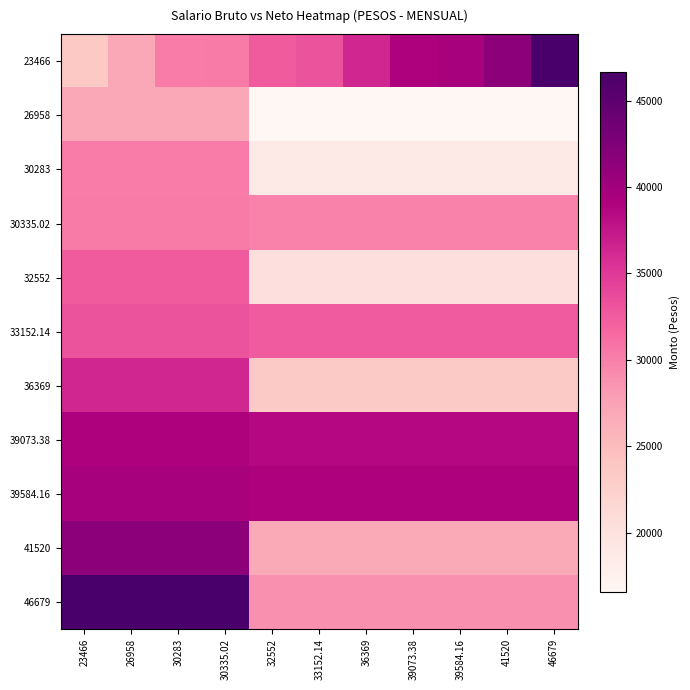

What is the total value across all series at 23466?

379971.7